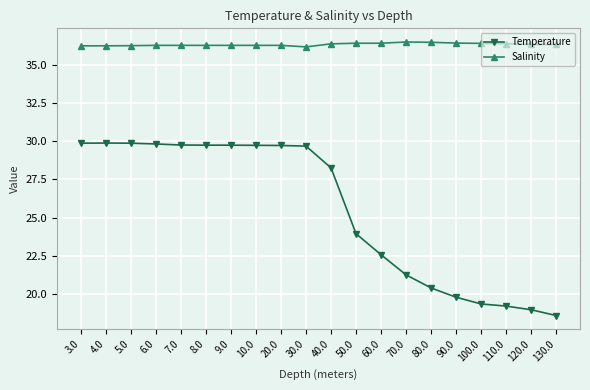

At how many categories does at least one series exceed 19?

20